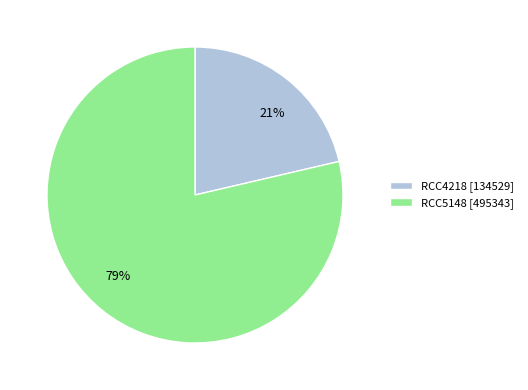

To the nearest percent, what is the combined percentage of RCC4218 and RCC5148?

100%